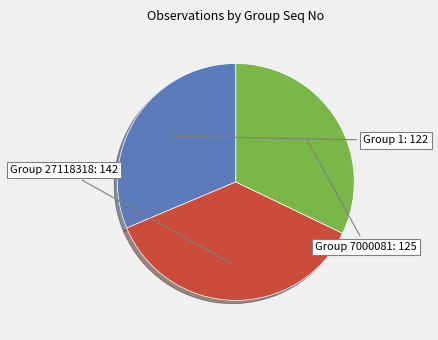

Is there any slice that represents more than half of the pie?

No